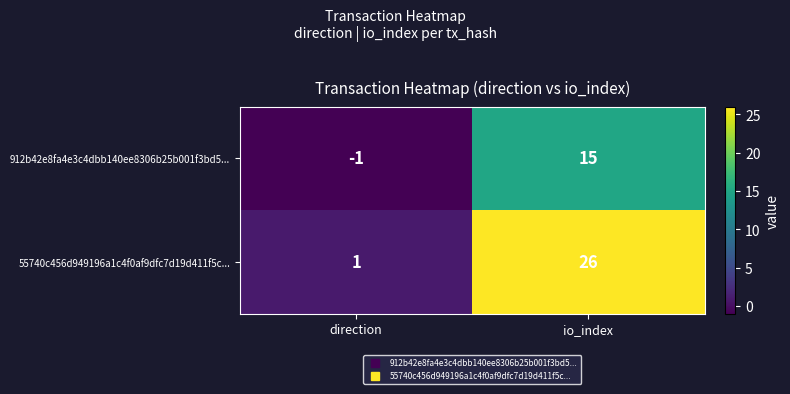

Reading right to left, extract all data points from this chart.

912b42e8fa4e3c4dbb140ee8306b25b001f3bd5...: 15	-1
55740c456d949196a1c4f0af9dfc7d19d411f5c...: 26	1